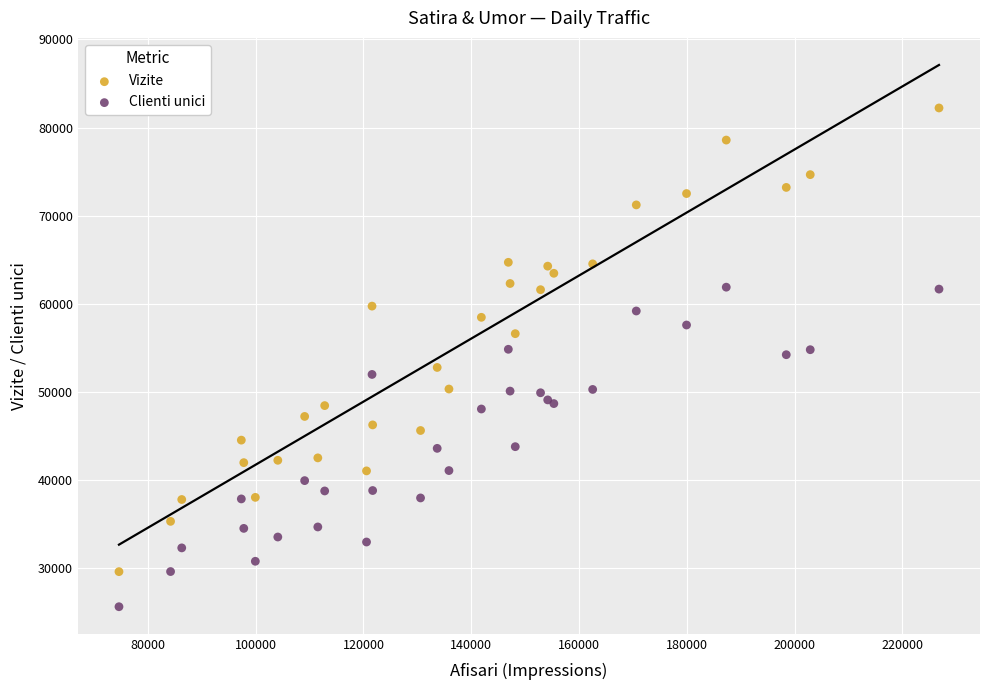

Which series contains the lowest Y value?

Clienti unici